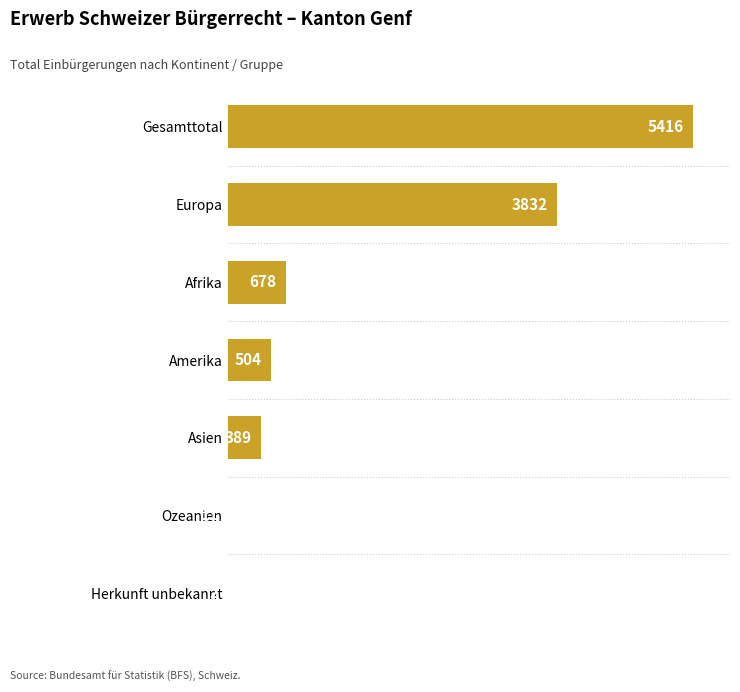

True or false: the data shows 678 at Afrika.

True